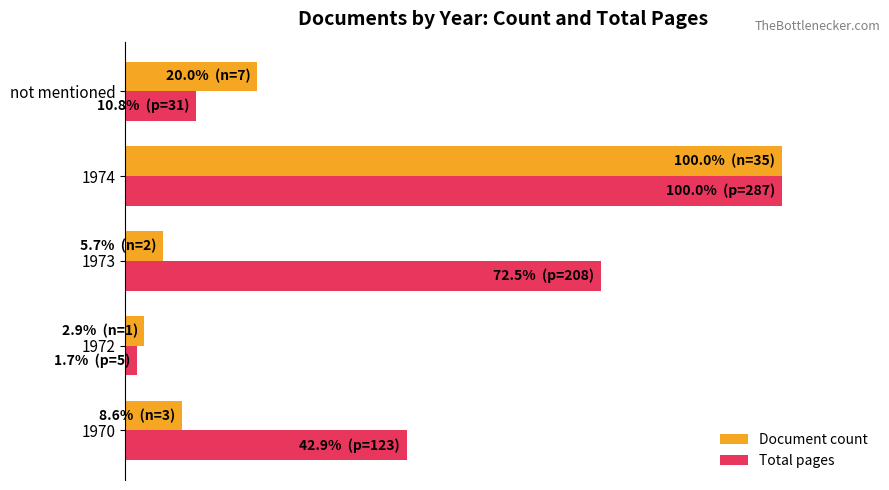

What is the average value of the Document count series?

27.4